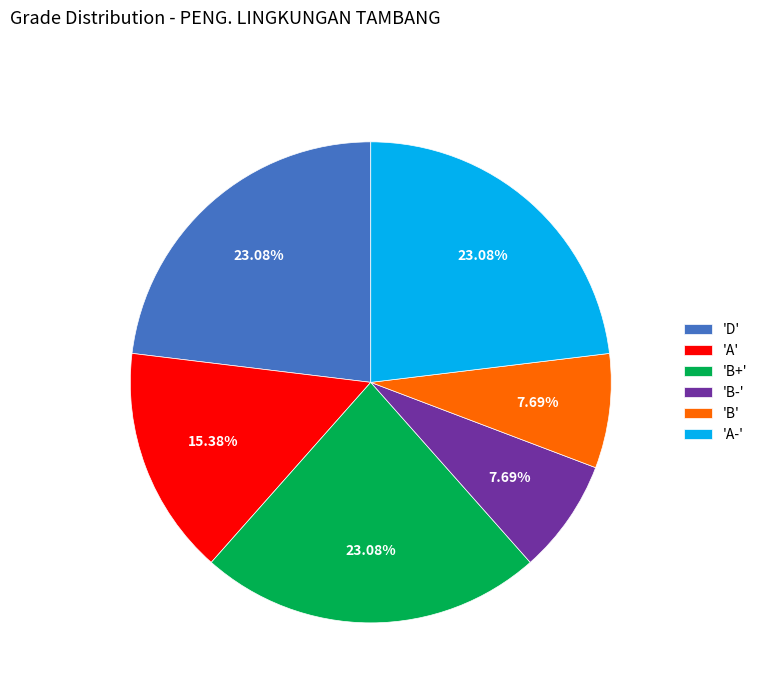

To the nearest percent, what is the difference between the largest and smallest slice percentages?

15%